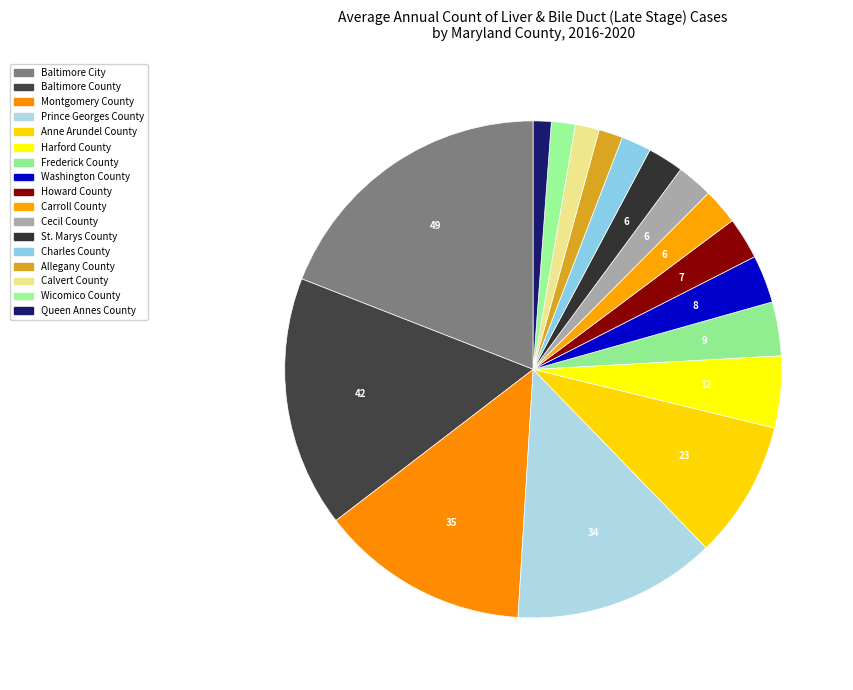

To the nearest percent, what is the combined percentage of Howard County and Queen Annes County?

4%